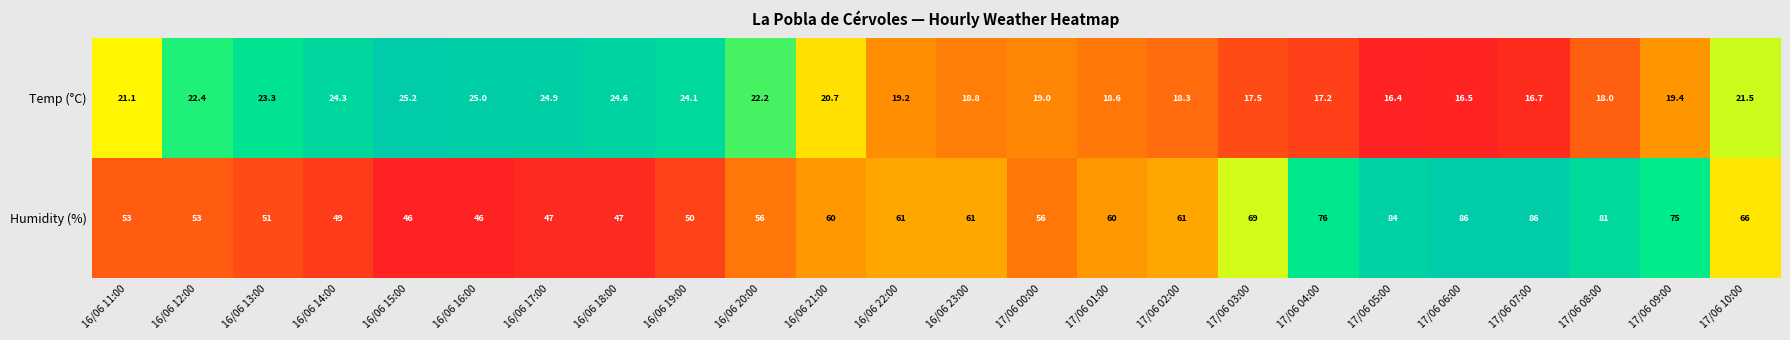

Where is Humidity (%) nearest to the value 66?

17/06 10:00